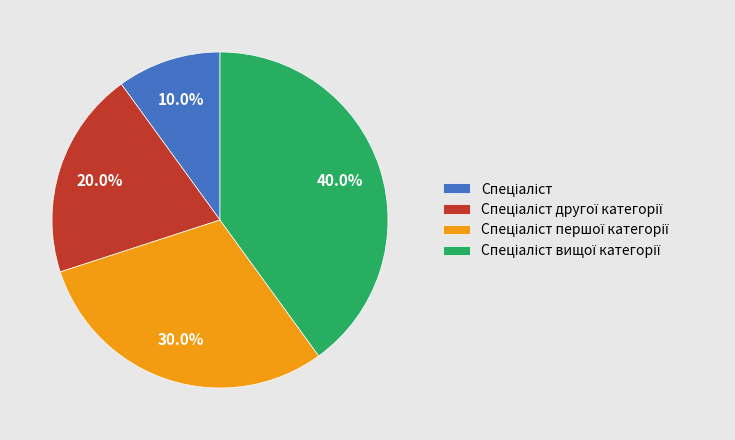

Is there a majority slice in this chart?

No